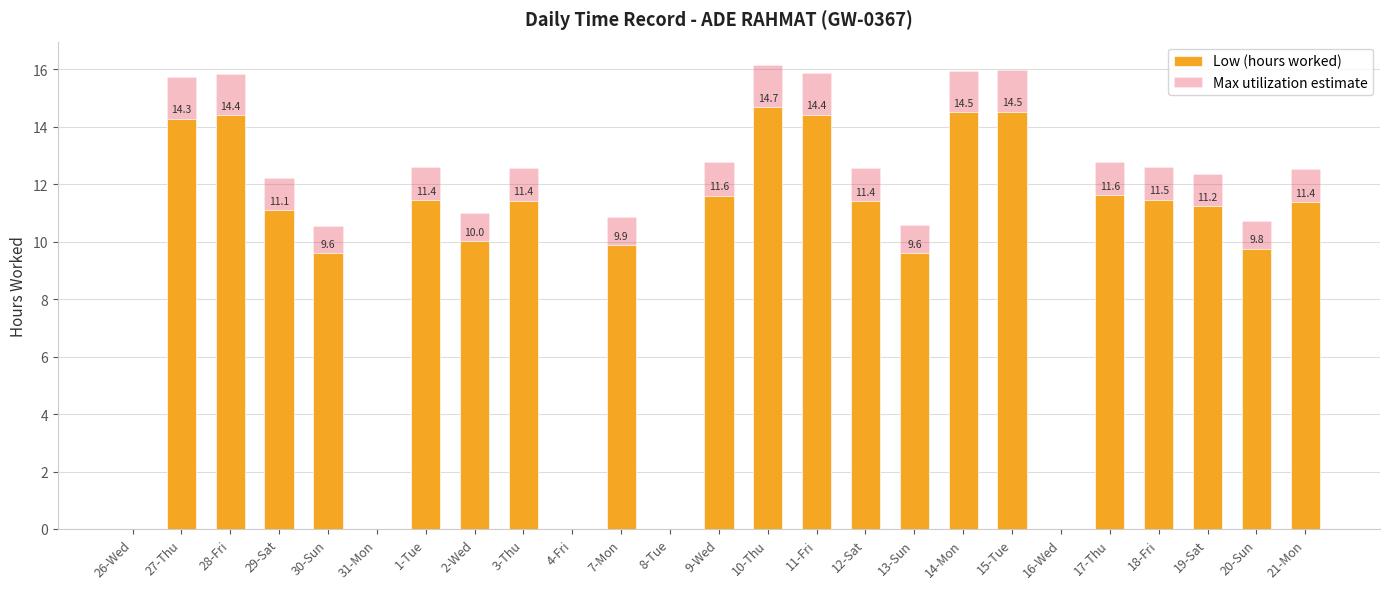

How many distinct data groups are displayed?

2